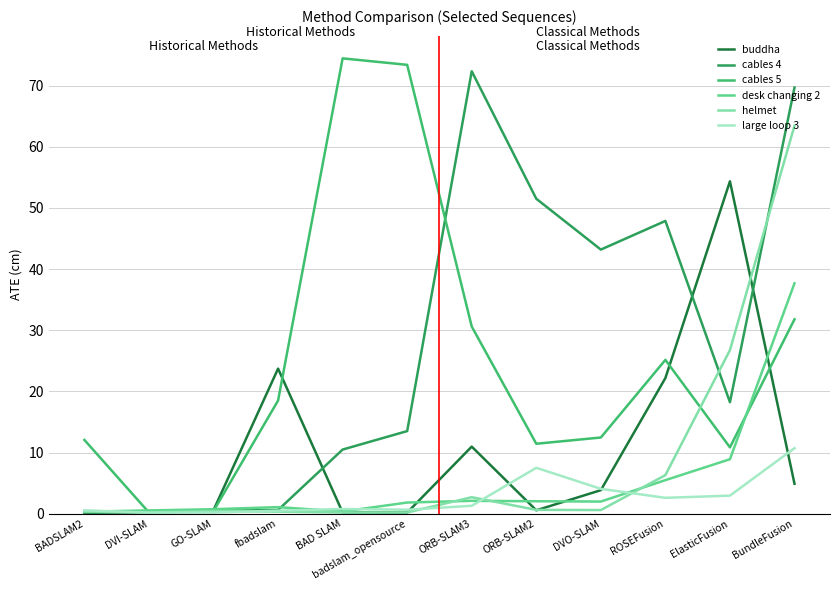

What are all the series names shown in the legend?

buddha, cables 4, cables 5, desk changing 2, helmet, large loop 3